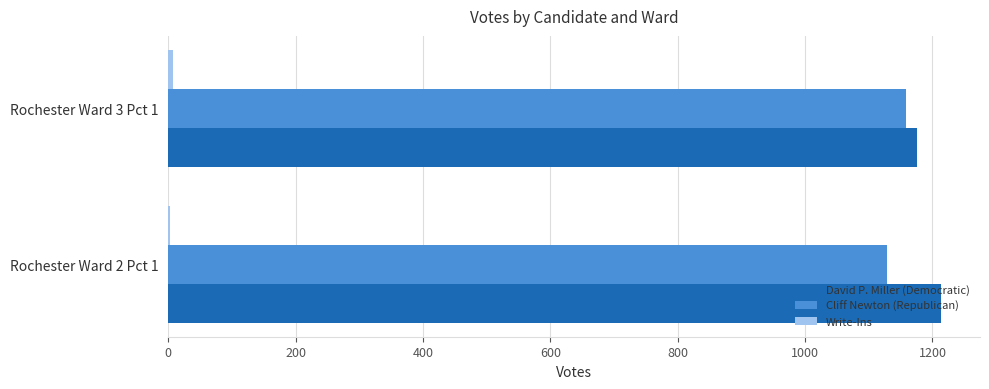

The value of David P. Miller (Democratic) at Rochester Ward 2 Pct 1 is 248. True or false?

False